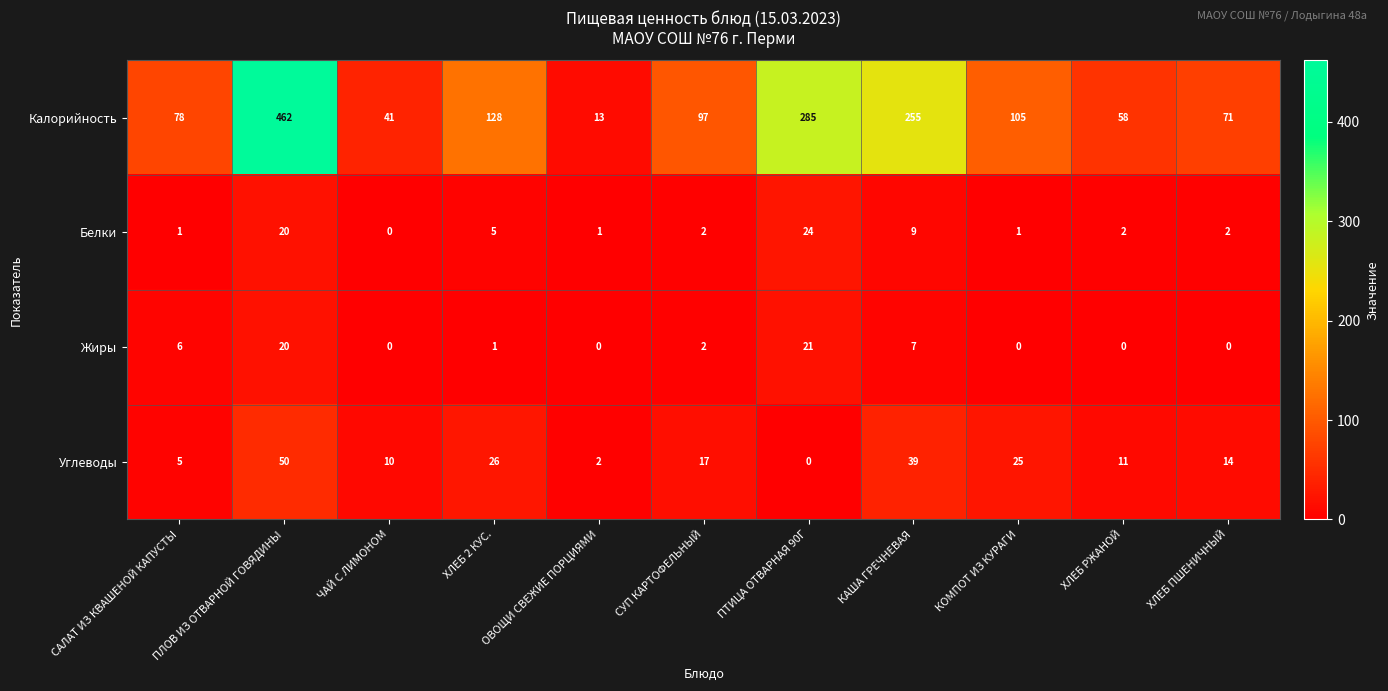

What is the difference between the highest and lowest values at ЧАЙ С ЛИМОНОМ?

41